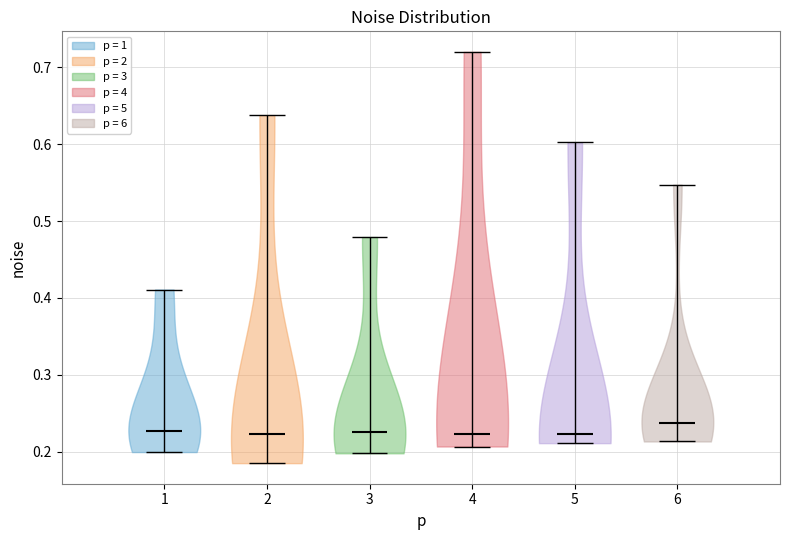

Reading left to right, read every violin against the y-axis: where its median line is, and the lowest and highest points it reaches. The values are not printed on the chart, so give them approximately, as read against the axis.

1: median line 0.23, lowest point 0.20, highest point 0.41
2: median line 0.22, lowest point 0.19, highest point 0.64
3: median line 0.23, lowest point 0.20, highest point 0.48
4: median line 0.22, lowest point 0.21, highest point 0.72
5: median line 0.22, lowest point 0.21, highest point 0.60
6: median line 0.24, lowest point 0.21, highest point 0.55